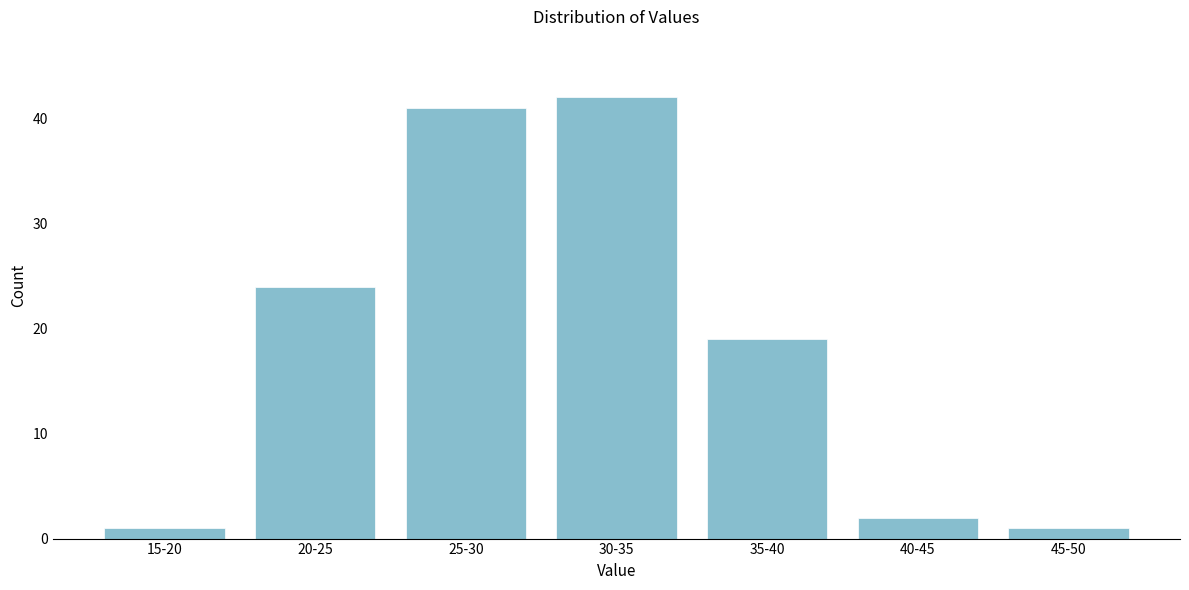

Reading right to left, list all the values displayed in this chart.

1	2	19	42	41	24	1